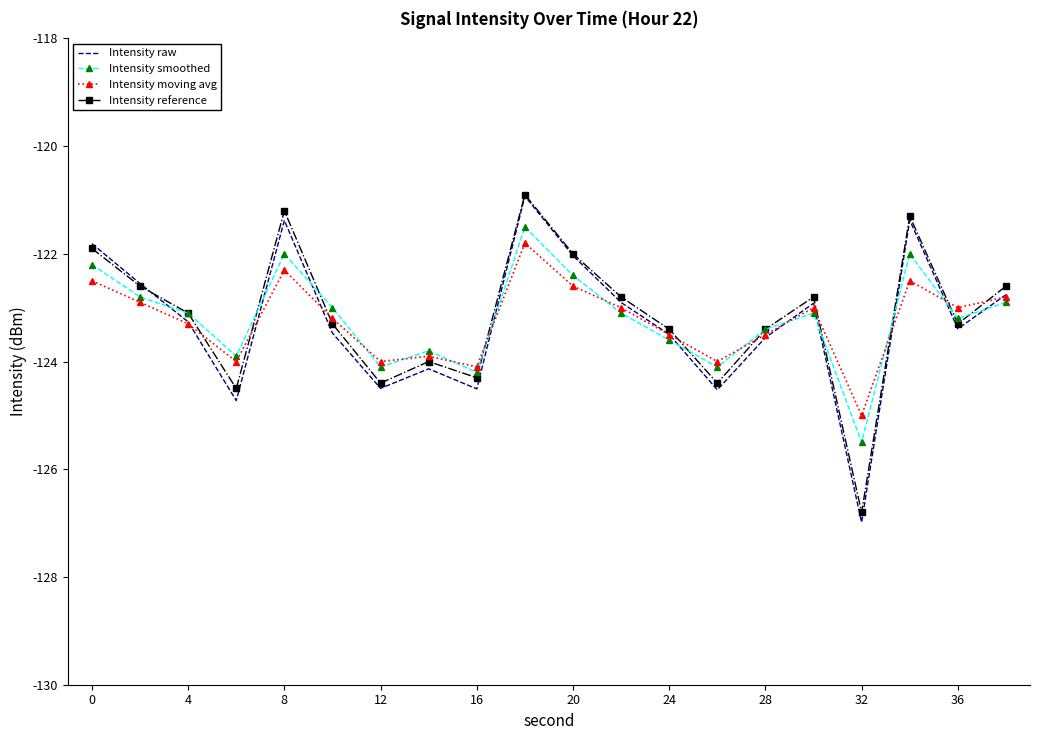

What is the value of the Intensity raw point at the 4th from the left?

-124.7